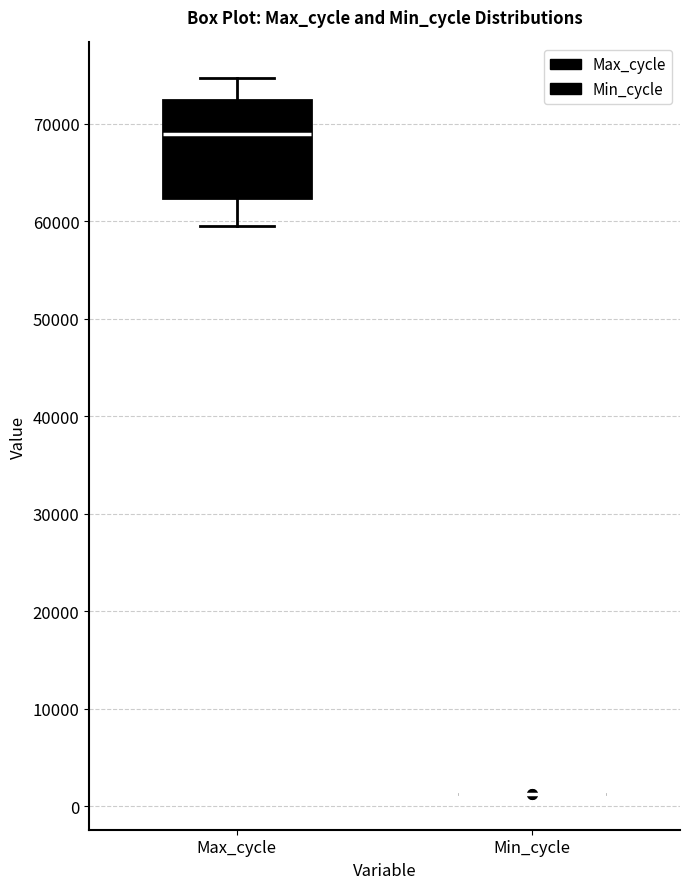

Where is the upper edge of the box for Max_cycle on the y-axis? The values are not printed on the chart, so give them approximately, as read against the axis.

72000